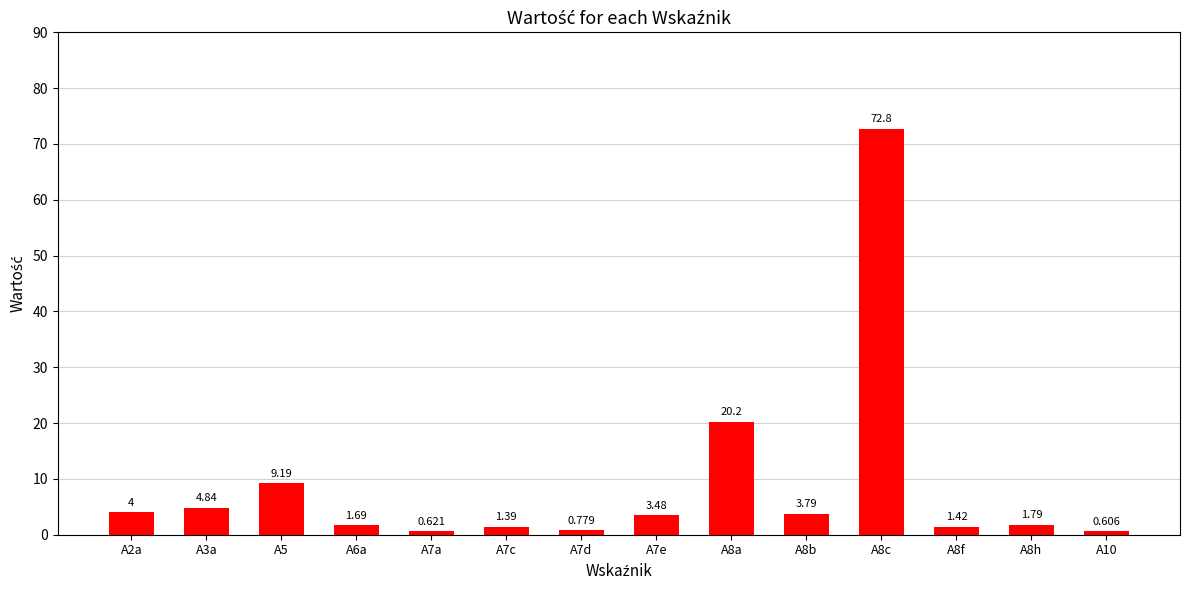

List the labels in order of value, smallest first.

A10, A7a, A7d, A7c, A8f, A6a, A8h, A7e, A8b, A2a, A3a, A5, A8a, A8c